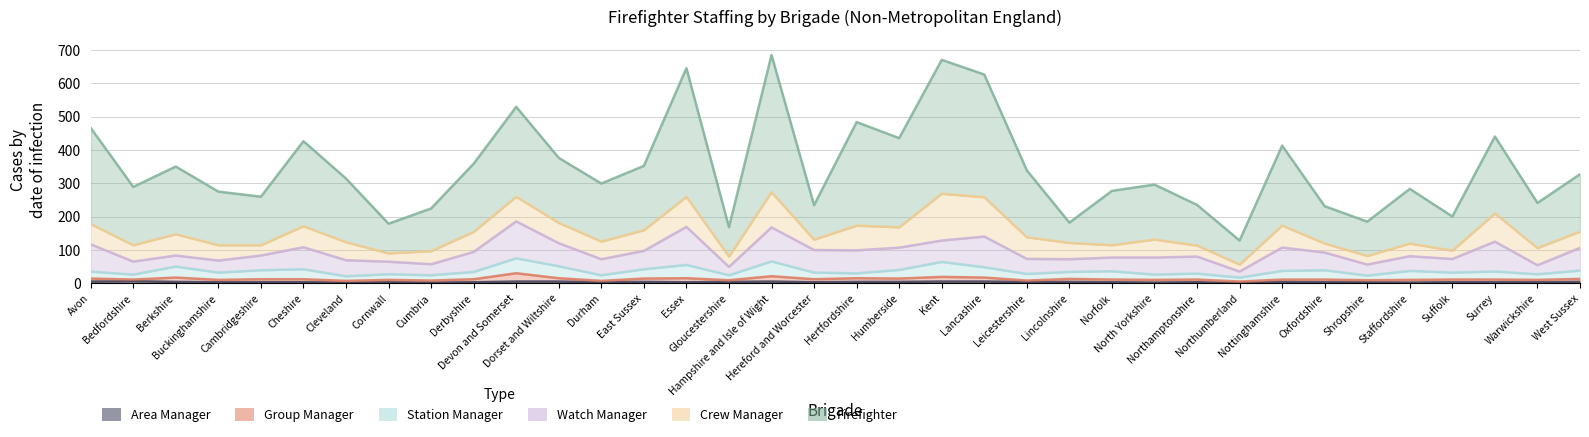

Reading left to right, extract all data points from this chart.

Firefighter: Avon=288.3	Bedfordshire=175.0	Berkshire=203.0	Buckinghamshire=160.8	Cambridgeshire=145.5	Cheshire=255.0	Cleveland=191.0	Cornwall=89.0	Cumbria=128.1	Derbyshire=204.5	Devon and Somerset=269.5	Dorset and Wiltshire=195.0	Durham=174.0	East Sussex=193.0	Essex=386.0	Gloucestershire=88.0	Hampshire and Isle of Wight=411.5	Hereford and Worcester=103.5	Hertfordshire=310.7	Humberside=267.5	Kent=401.5	Lancashire=368.0	Leicestershire=200.5	Lincolnshire=60.7	Norfolk=163.0	North Yorkshire=164.8	Northamptonshire=122.0	Northumberland=72.0	Nottinghamshire=239.8	Oxfordshire=112.0	Shropshire=103.0	Staffordshire=164.0	Suffolk=102.5	Surrey=230.5	Warwickshire=135.5	West Sussex=172.0
Crew Manager: Avon=61.0	Bedfordshire=49.0	Berkshire=64.0	Buckinghamshire=46.0	Cambridgeshire=31.0	Cheshire=63.0	Cleveland=54.0	Cornwall=25.0	Cumbria=39.1	Derbyshire=60.0	Devon and Somerset=74.0	Dorset and Wiltshire=61.0	Durham=53.0	East Sussex=62.0	Essex=90.0	Gloucestershire=31.0	Hampshire and Isle of Wight=105.5	Hereford and Worcester=31.0	Hertfordshire=74.0	Humberside=61.0	Kent=140.5	Lancashire=118.0	Leicestershire=65.0	Lincolnshire=49.0	Norfolk=37.0	North Yorkshire=54.0	Northamptonshire=33.0	Northumberland=21.0	Nottinghamshire=66.0	Oxfordshire=27.0	Shropshire=25.8	Staffordshire=38.0	Suffolk=25.0	Surrey=84.8	Warwickshire=51.3	West Sussex=49.0
Watch Manager: Avon=81.5	Bedfordshire=39.0	Berkshire=33.0	Buckinghamshire=36.0	Cambridgeshire=44.0	Cheshire=66.0	Cleveland=48.0	Cornwall=37.5	Cumbria=33.0	Derbyshire=60.0	Devon and Somerset=110.6	Dorset and Wiltshire=69.0	Durham=48.0	East Sussex=55.0	Essex=114.0	Gloucestershire=25.0	Hampshire and Isle of Wight=102.0	Hereford and Worcester=67.6	Hertfordshire=69.0	Humberside=66.7	Kent=64.0	Lancashire=92.0	Leicestershire=45.0	Lincolnshire=38.0	Norfolk=41.0	North Yorkshire=51.0	Northamptonshire=51.0	Northumberland=18.0	Nottinghamshire=70.0	Oxfordshire=53.0	Shropshire=33.0	Staffordshire=44.0	Suffolk=40.7	Surrey=89.5	Warwickshire=27.0	West Sussex=68.0
Station Manager: Avon=21.0	Bedfordshire=15.0	Berkshire=33.0	Buckinghamshire=22.0	Cambridgeshire=27.0	Cheshire=30.0	Cleveland=14.0	Cornwall=17.0	Cumbria=16.0	Derbyshire=22.0	Devon and Somerset=44.9	Dorset and Wiltshire=36.0	Durham=17.0	East Sussex=28.0	Essex=40.0	Gloucestershire=15.0	Hampshire and Isle of Wight=44.5	Hereford and Worcester=20.0	Hertfordshire=14.6	Humberside=26.0	Kent=45.0	Lancashire=31.0	Leicestershire=20.0	Lincolnshire=21.0	Norfolk=25.0	North Yorkshire=16.0	Northamptonshire=18.0	Northumberland=12.0	Nottinghamshire=26.0	Oxfordshire=28.0	Shropshire=14.0	Staffordshire=27.0	Suffolk=21.0	Surrey=24.2	Warwickshire=17.0	West Sussex=25.0
Group Manager: Avon=9.0	Bedfordshire=5.0	Berkshire=13.0	Buckinghamshire=7.0	Cambridgeshire=9.0	Cheshire=9.0	Cleveland=5.0	Cornwall=7.0	Cumbria=6.0	Derbyshire=9.0	Devon and Somerset=25.0	Dorset and Wiltshire=10.0	Durham=4.0	East Sussex=10.0	Essex=12.0	Gloucestershire=5.0	Hampshire and Isle of Wight=16.0	Hereford and Worcester=9.0	Hertfordshire=11.0	Humberside=10.0	Kent=14.0	Lancashire=12.0	Leicestershire=4.0	Lincolnshire=9.0	Norfolk=8.0	North Yorkshire=8.0	Northamptonshire=8.0	Northumberland=4.0	Nottinghamshire=7.0	Oxfordshire=8.0	Shropshire=6.0	Staffordshire=8.0	Suffolk=8.0	Surrey=8.0	Warwickshire=7.0	West Sussex=9.0
Area Manager: Avon=5.0	Bedfordshire=6.0	Berkshire=4.0	Buckinghamshire=3.0	Cambridgeshire=3.0	Cheshire=3.0	Cleveland=2.0	Cornwall=3.0	Cumbria=2.0	Derbyshire=3.0	Devon and Somerset=5.0	Dorset and Wiltshire=5.0	Durham=3.0	East Sussex=4.0	Essex=3.0	Gloucestershire=4.0	Hampshire and Isle of Wight=5.0	Hereford and Worcester=3.0	Hertfordshire=4.0	Humberside=4.0	Kent=5.0	Lancashire=5.0	Leicestershire=4.0	Lincolnshire=4.0	Norfolk=3.0	North Yorkshire=2.0	Northamptonshire=3.0	Northumberland=1.0	Nottinghamshire=4.0	Oxfordshire=3.0	Shropshire=3.0	Staffordshire=2.0	Suffolk=3.0	Surrey=3.0	Warwickshire=3.0	West Sussex=4.0